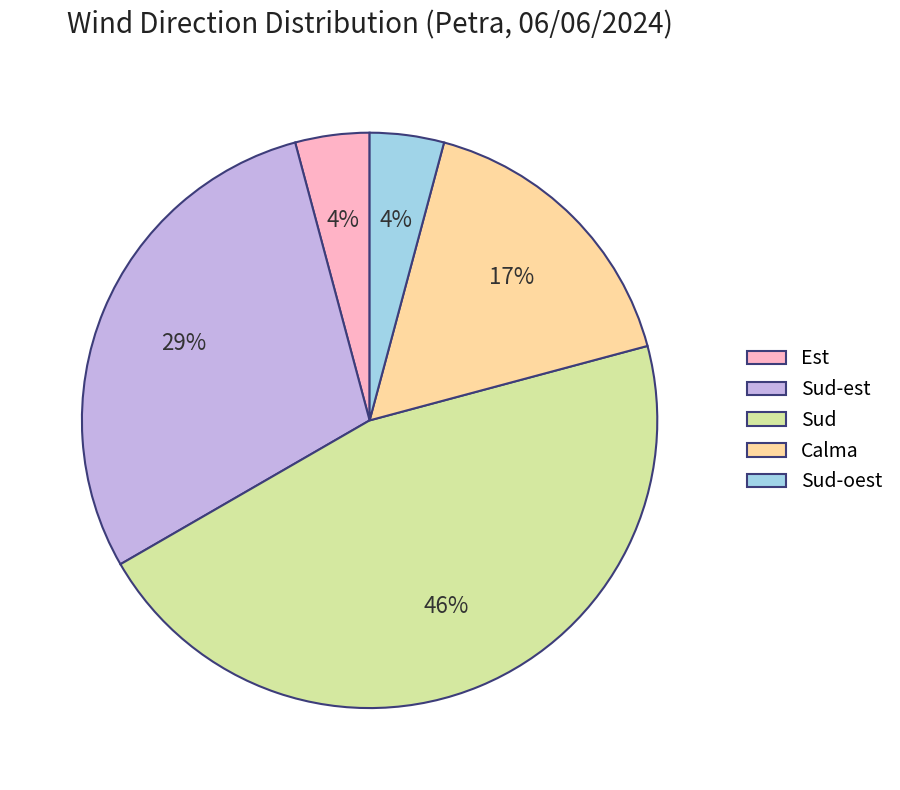

Is Calma the majority of the pie?

No